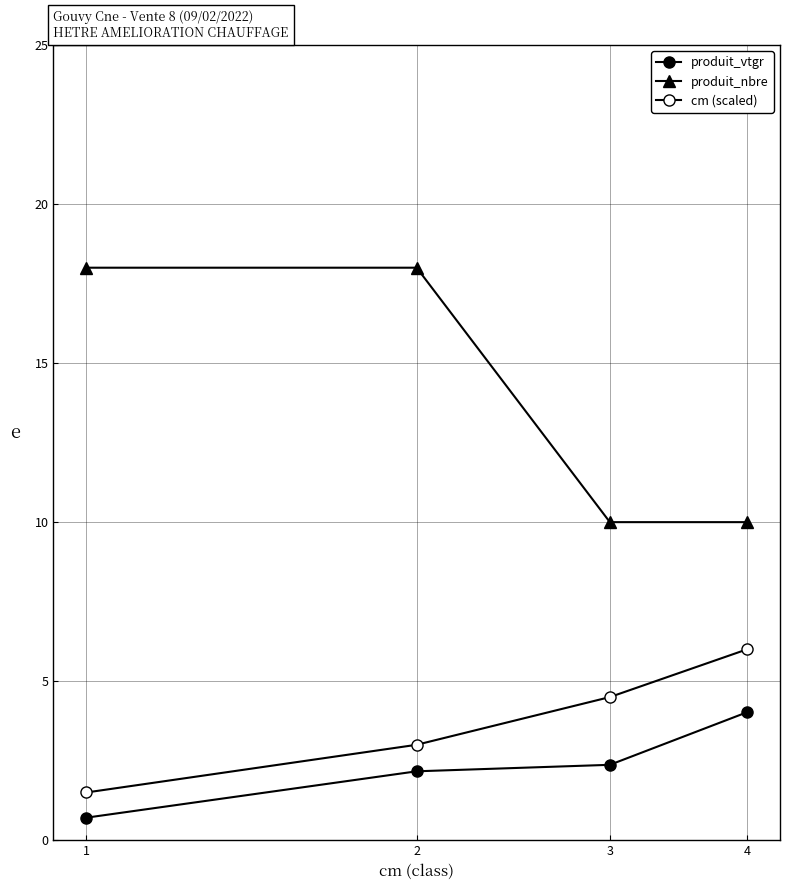

What is the value of the cm (scaled) point at the 1st from the left?

1.5